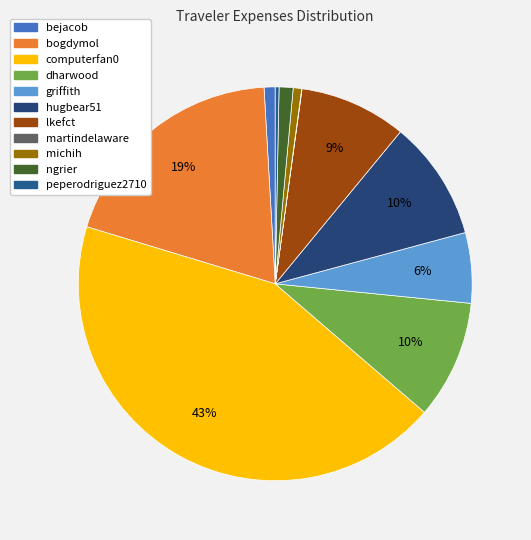

True or false: bogdymol accounts for 30% of the total.

False